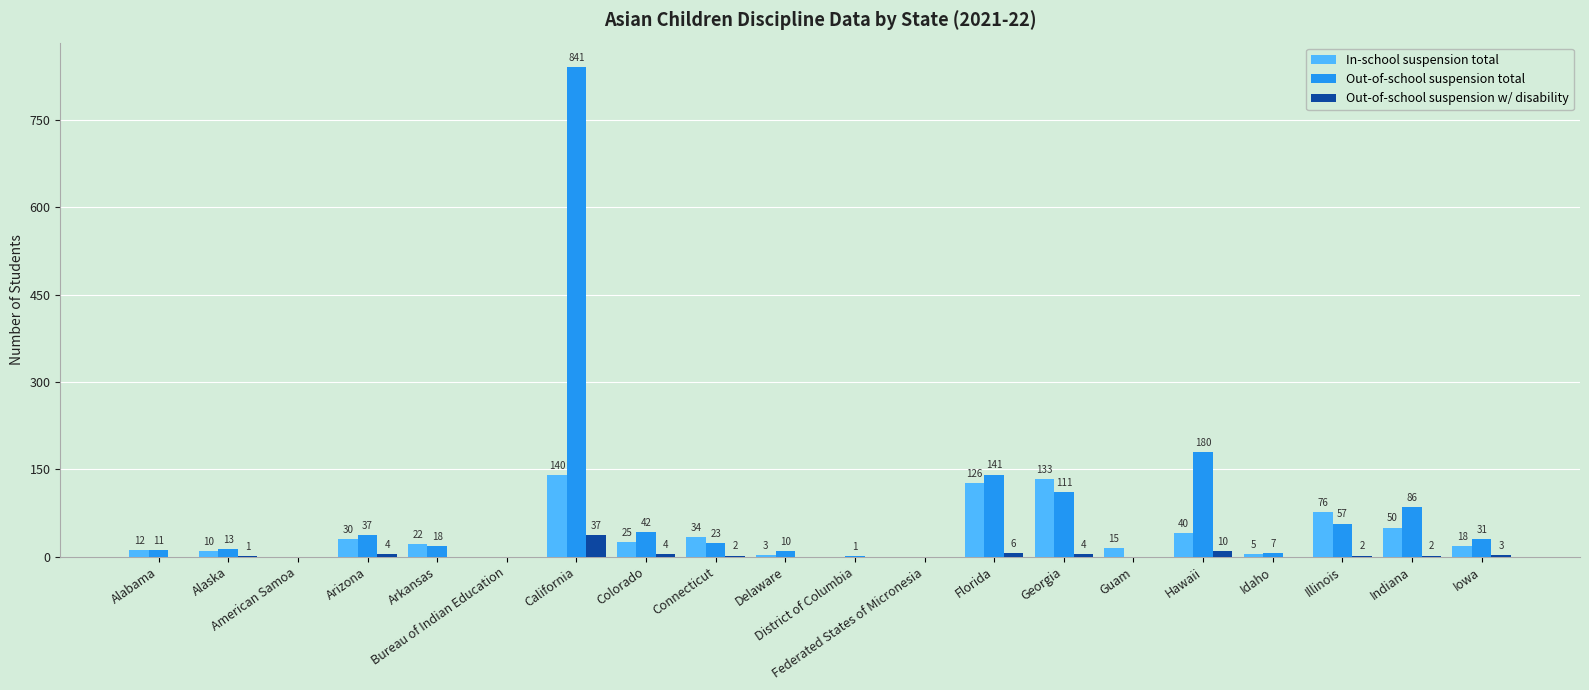

Which category has the highest value in the In-school suspension total series?

California